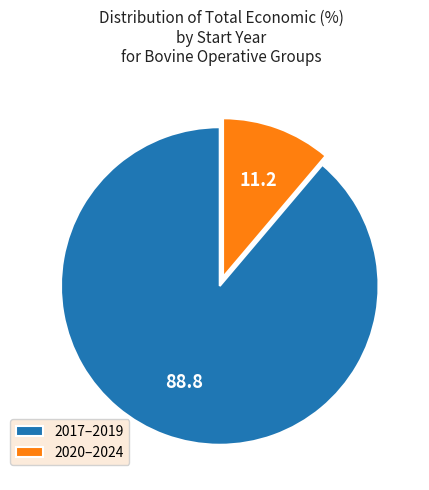

How many slices are in this pie chart?

2